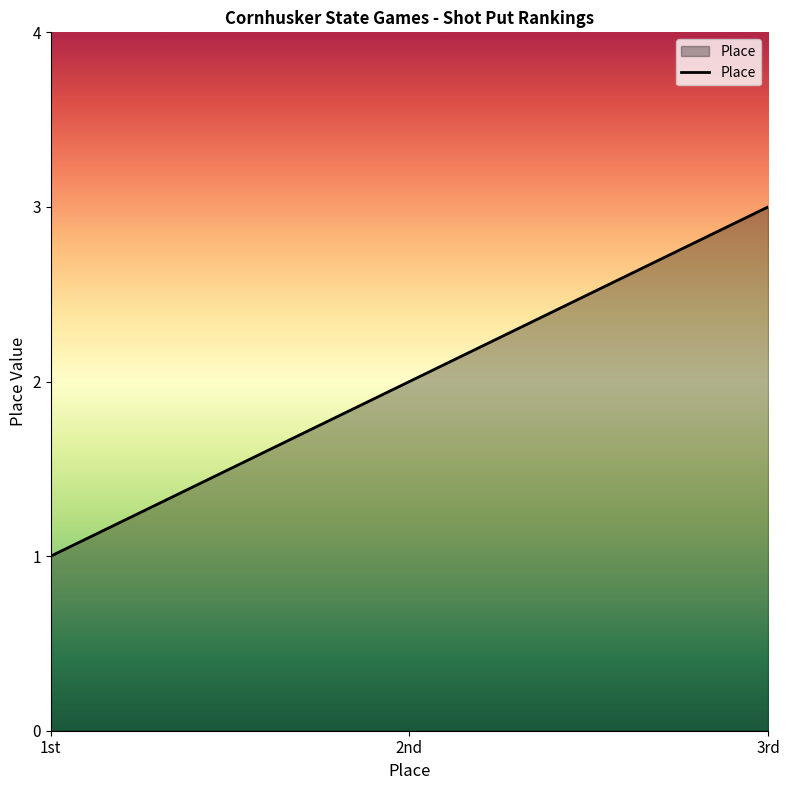

The chart shows a value of 2 at 1st. True or false?

False